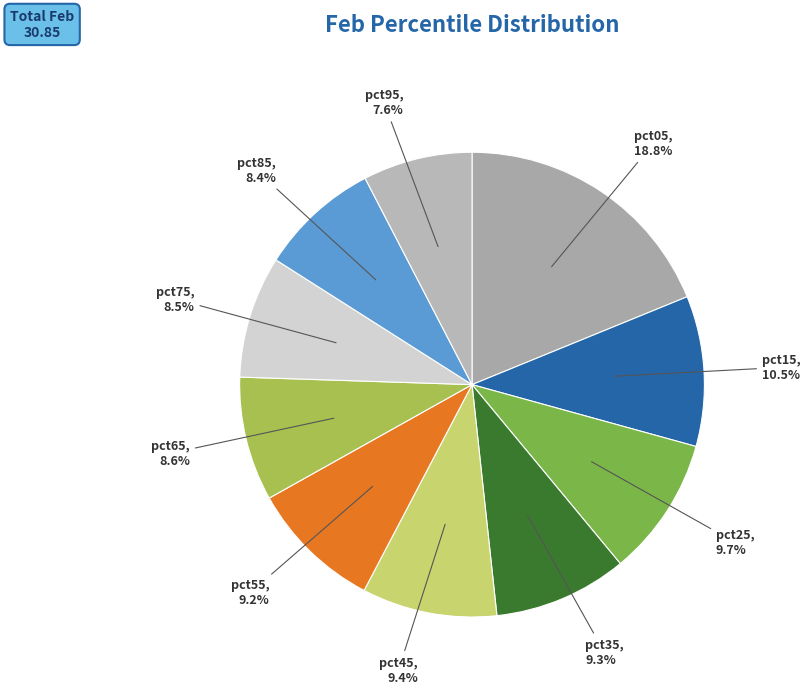

To the nearest percent, what portion does pct95 represent?

8%